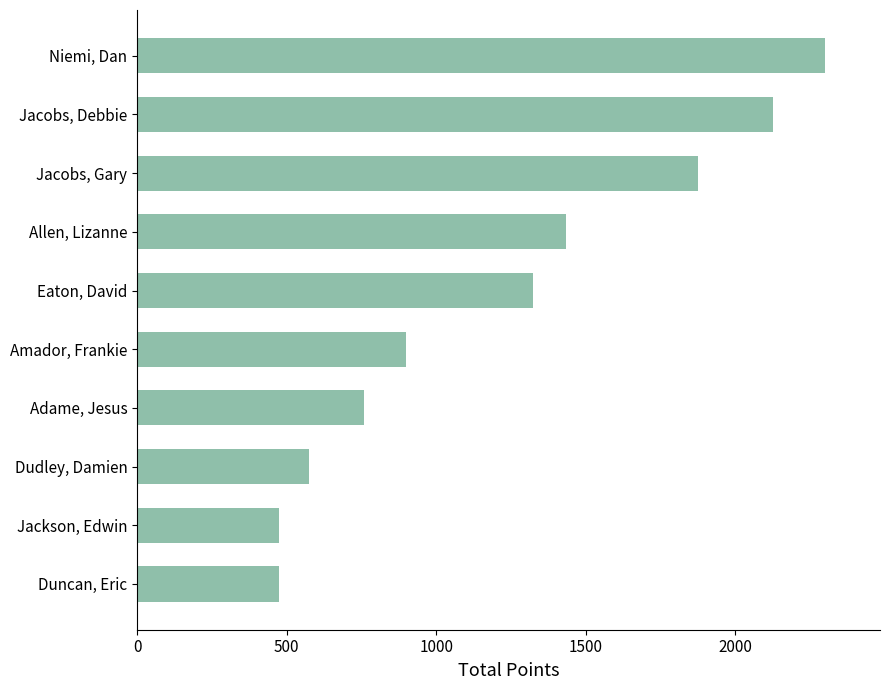

The chart shows a value of 1278 at Adame, Jesus. True or false?

False